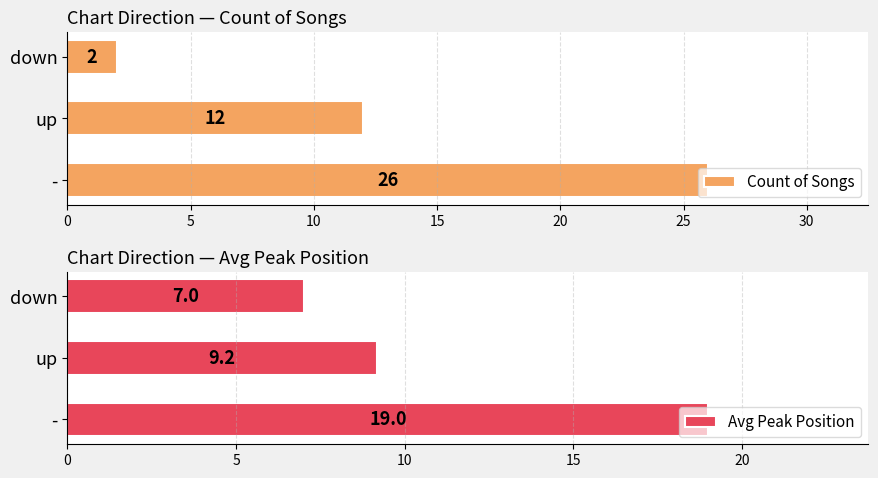

What is the sum of the Count of Songs values at - and down?

28